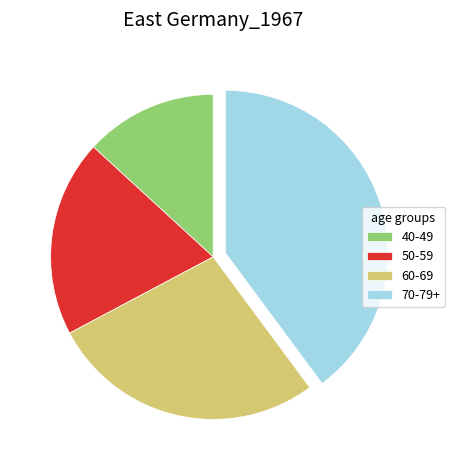

Is there any slice that represents more than half of the pie?

No